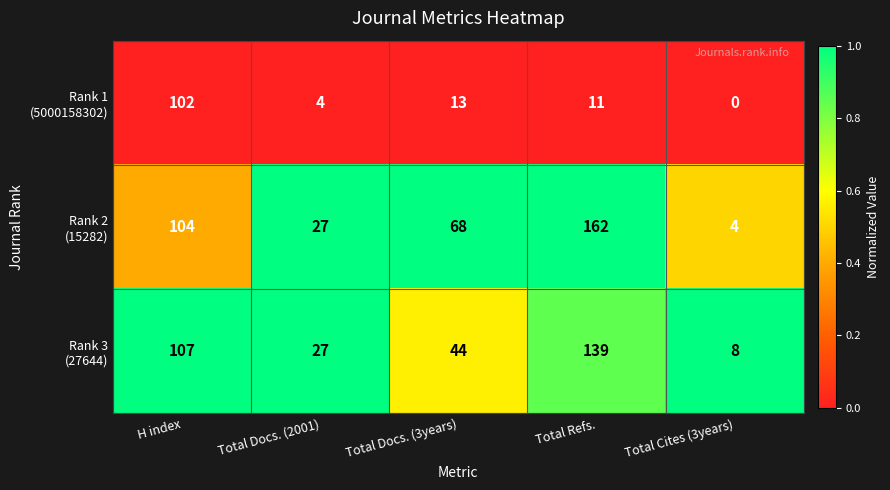

Which category has the highest value across all series?

Total Refs.